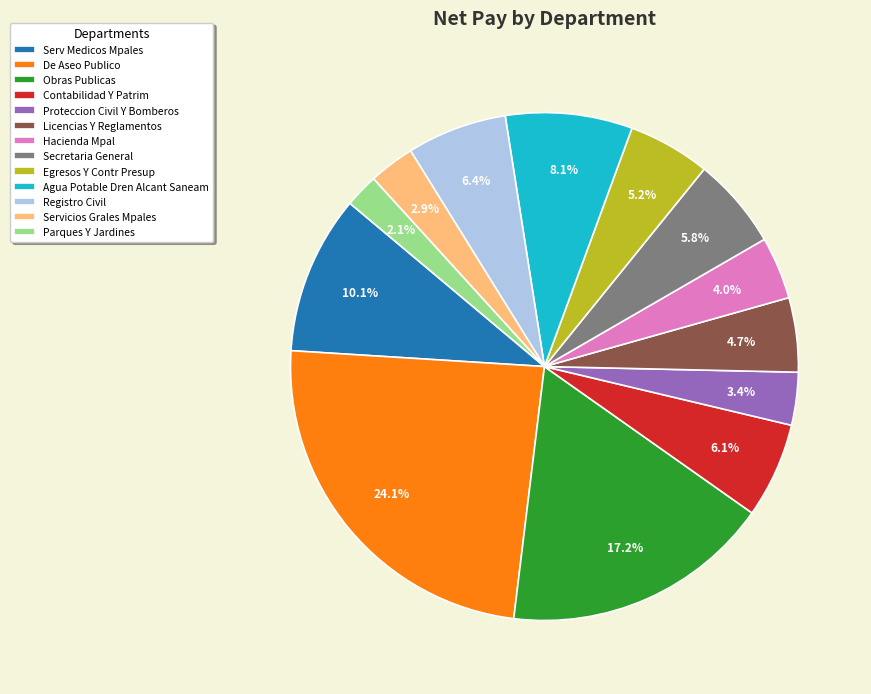

Is Licencias Y Reglamentos the majority of the pie?

No